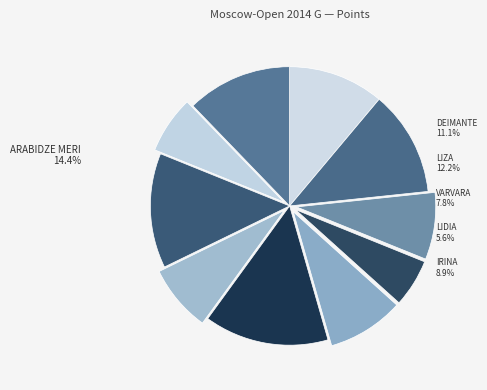

To the nearest percent, what is the difference between the largest and smallest slice percentages?

9%